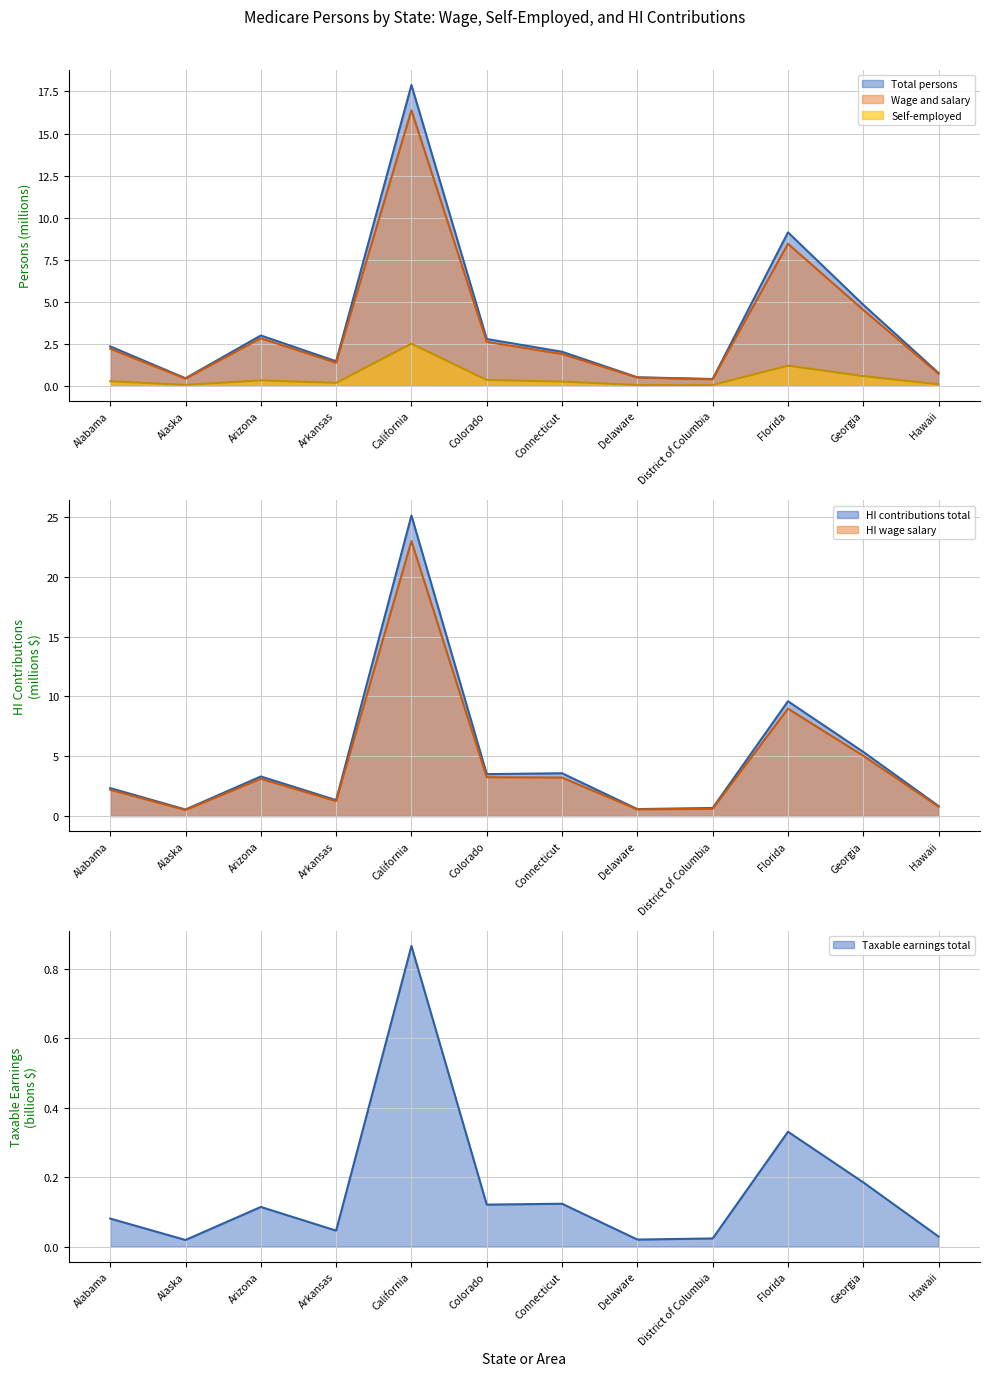

Which category has the highest value across all series?

California